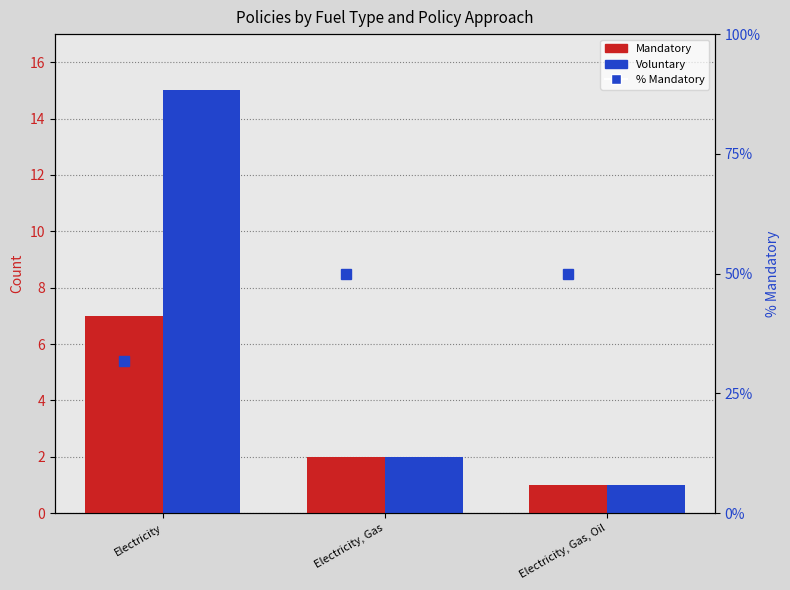

True or false: Voluntary has a value of 6.9 at Electricity.

False